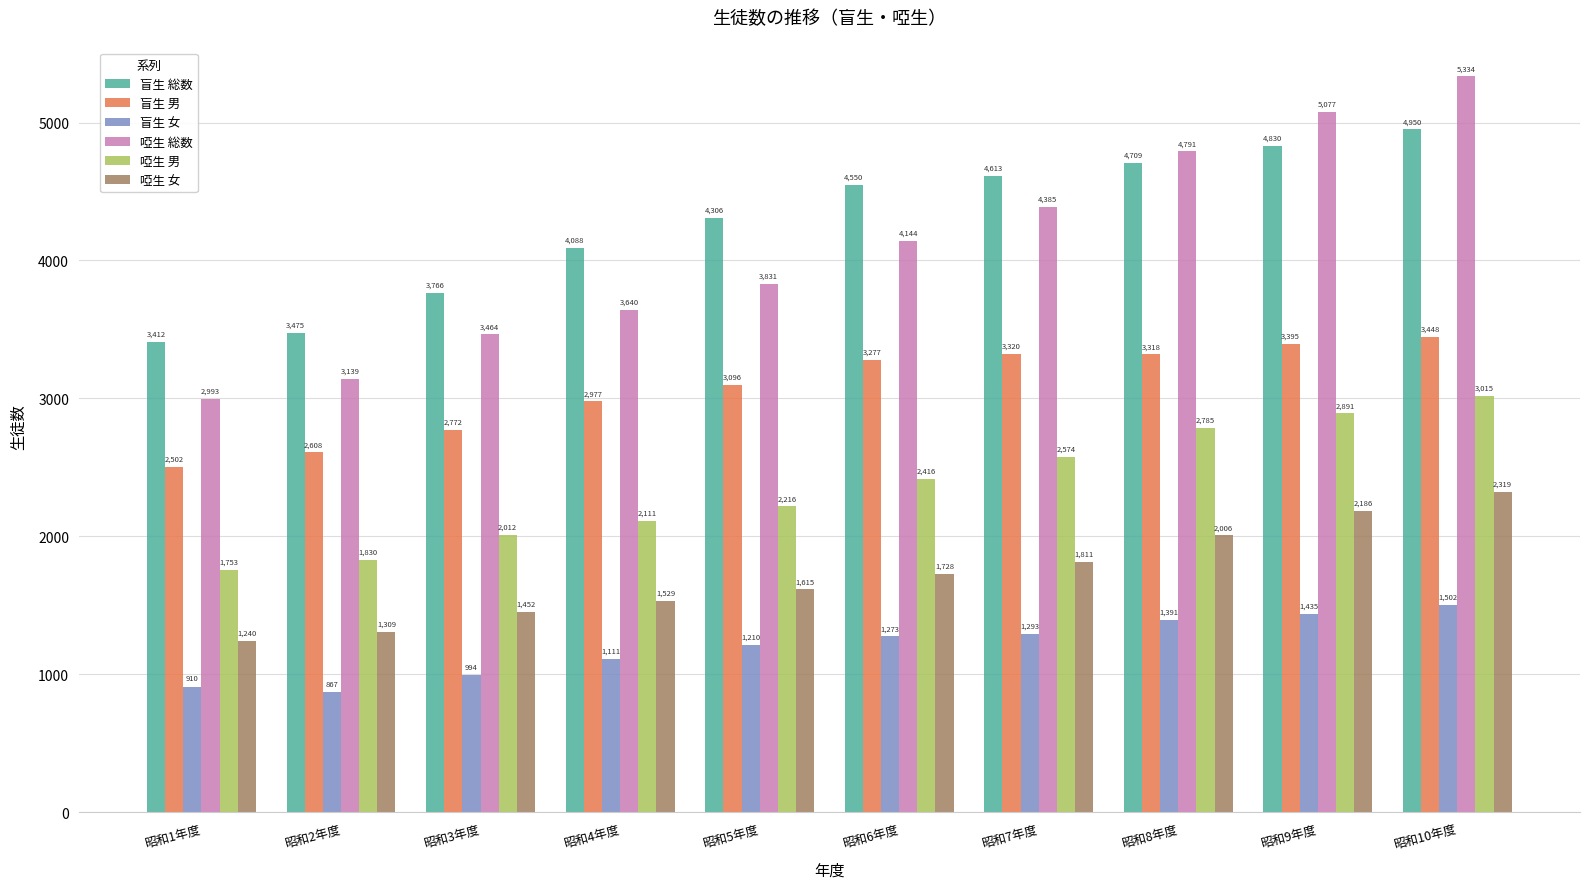

What is the highest value of the 盲生 総数 series?

4950